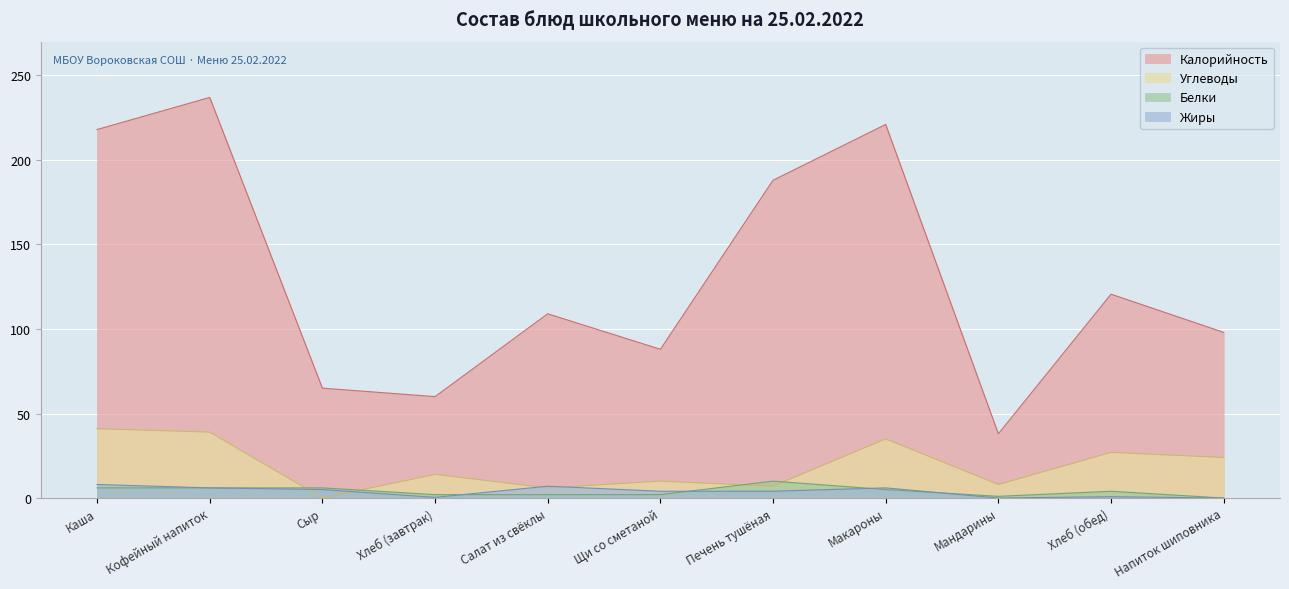

What is the label of the 6th point from the left?

Щи со сметаной